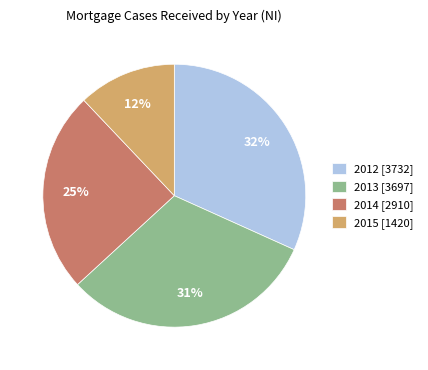

Combined, do 2015 and 2013 account for over 50%?

No